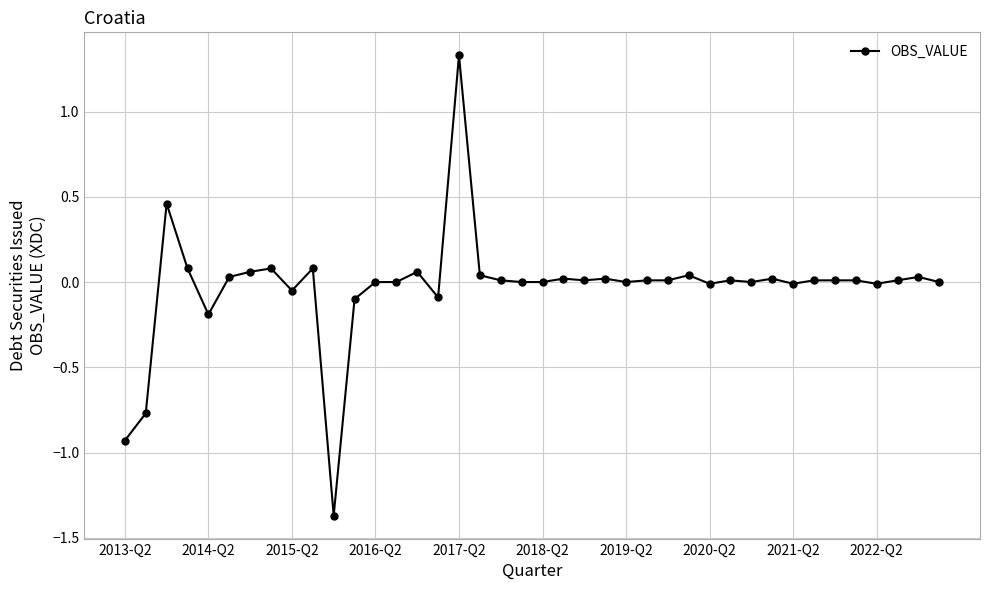

Count the number of categories in the chart.

40